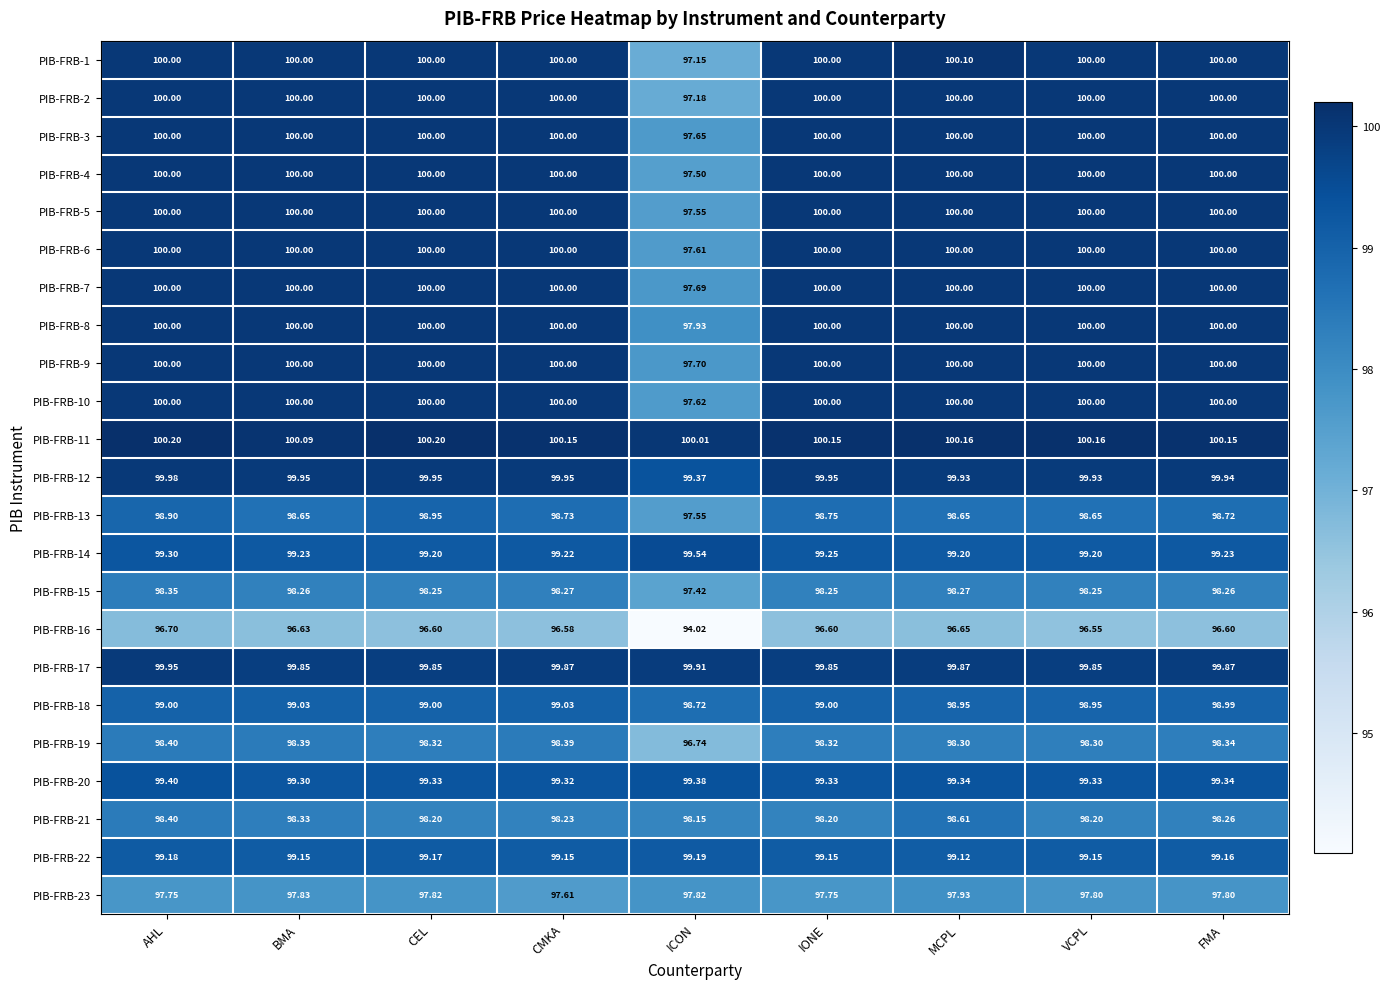

Which category has the lowest value in the PIB-FRB-4 series?

ICON